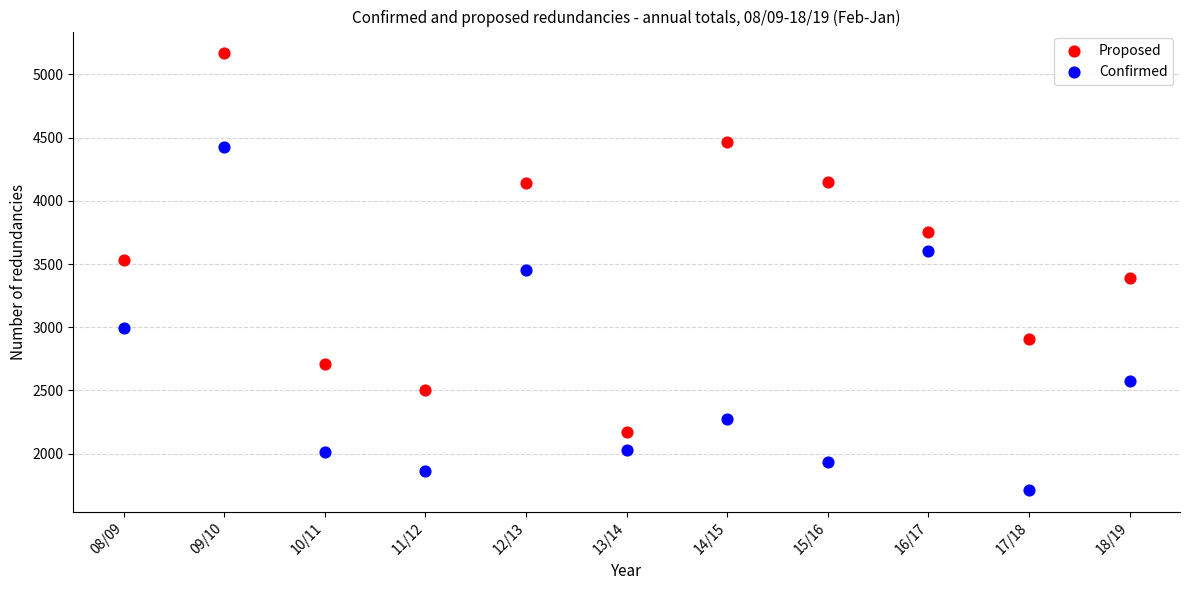

Which series contains the highest Y value?

Proposed